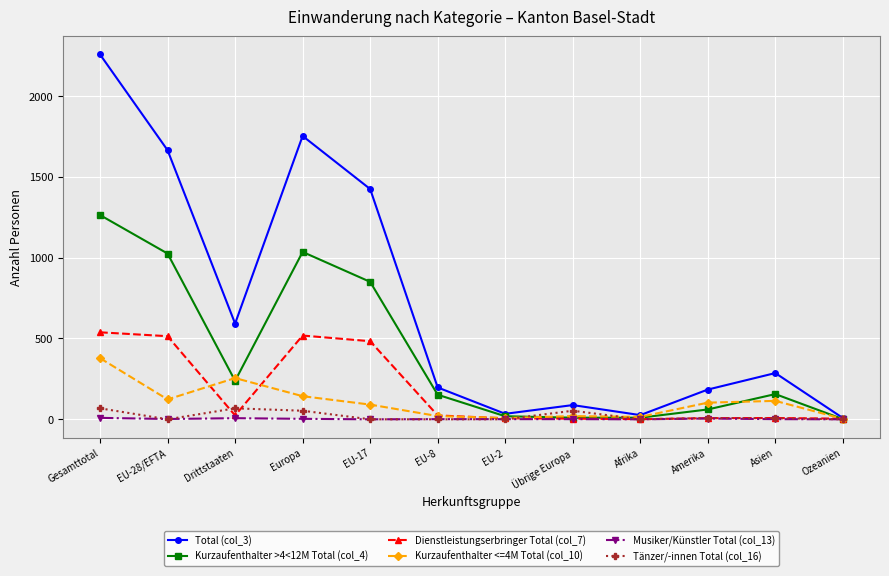

How many lines are shown in the chart?

6